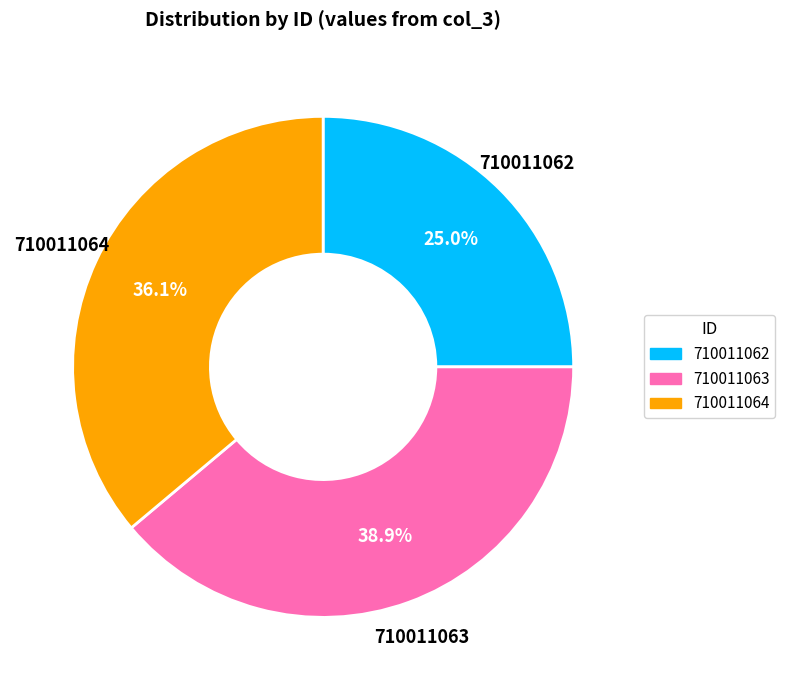

Which slice is the largest?

710011063